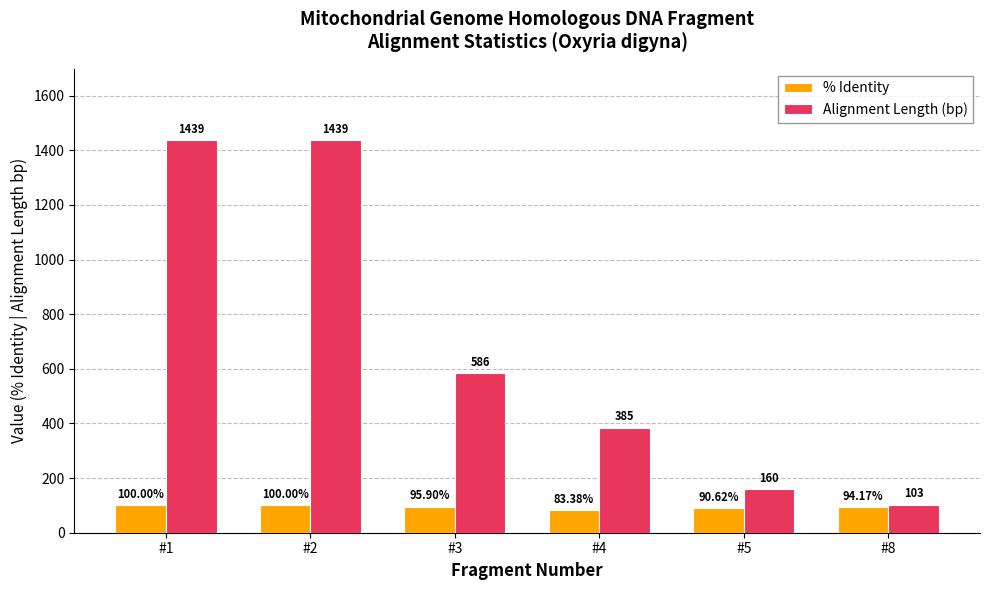

What is the minimum value shown in the chart?

83.4